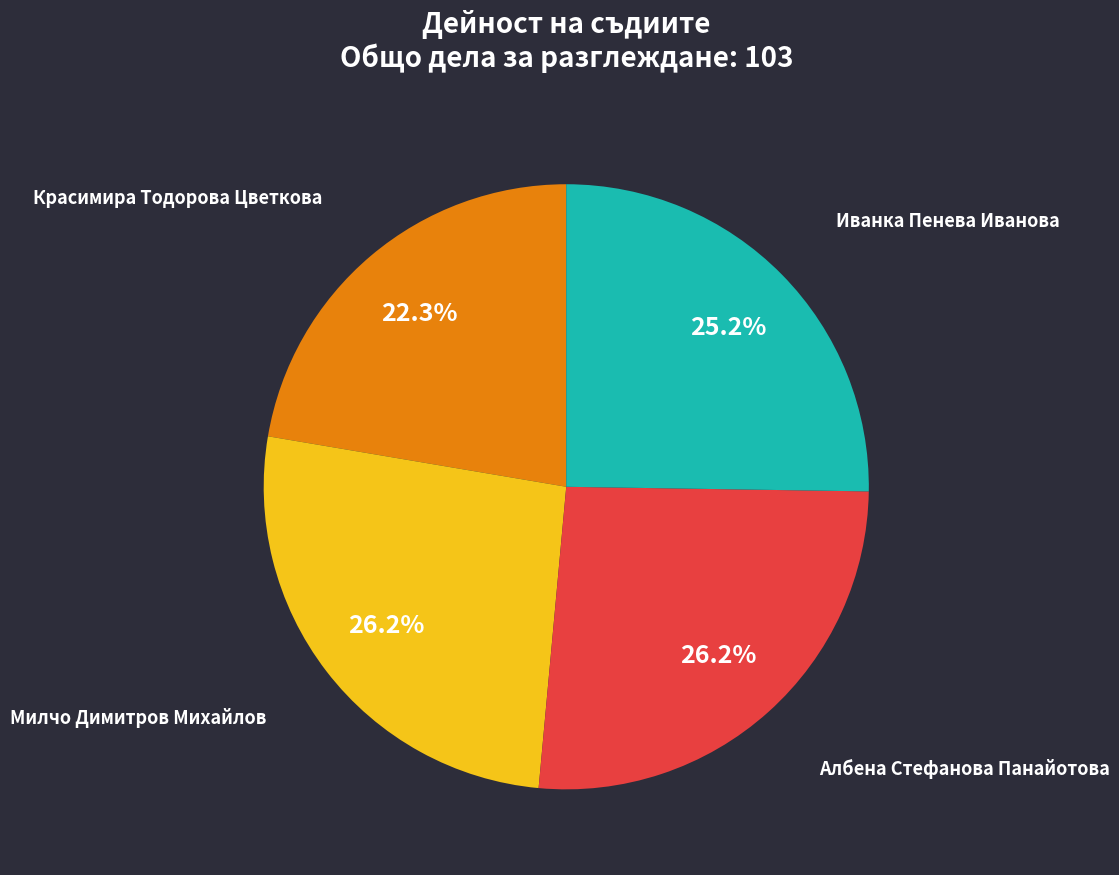

To the nearest percent, what is the difference between the Красимира Тодорова Цветкова and Албена Стефанова Панайотова slice percentages?

4%